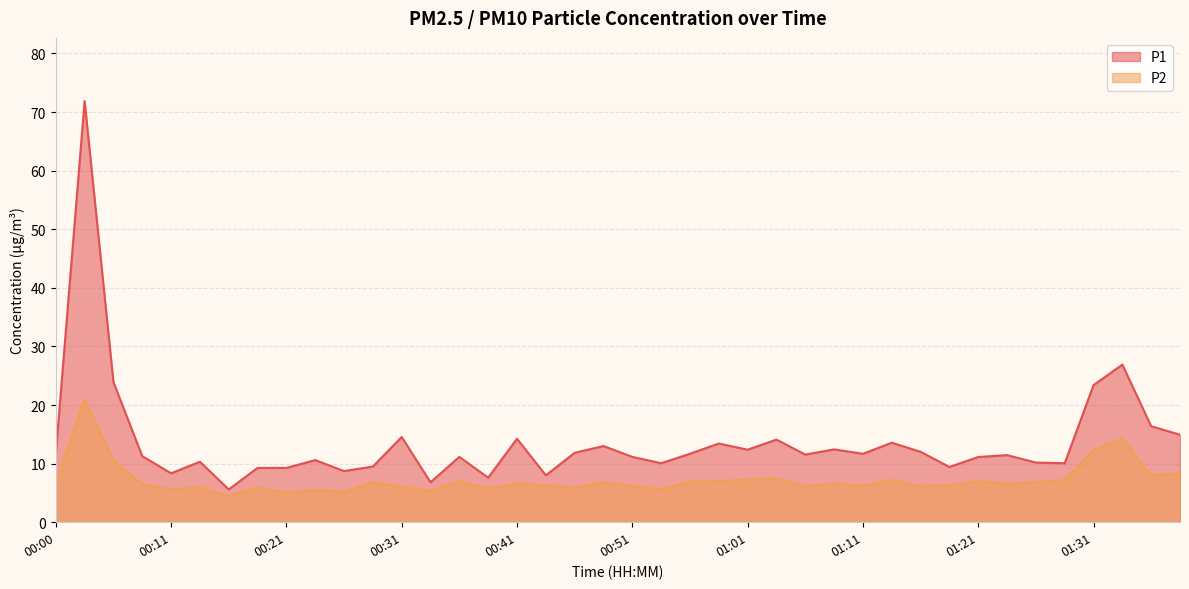

Does the chart have visible grid lines?

Yes